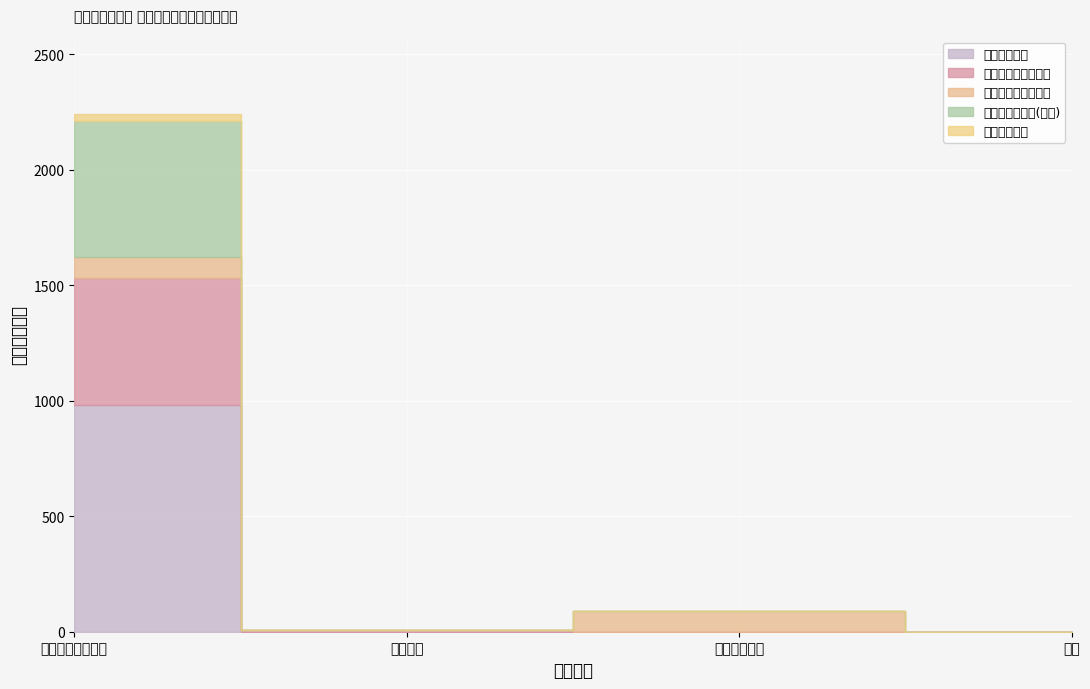

Which has a higher value, 教育支出 or 一般公共服务支出?

一般公共服务支出